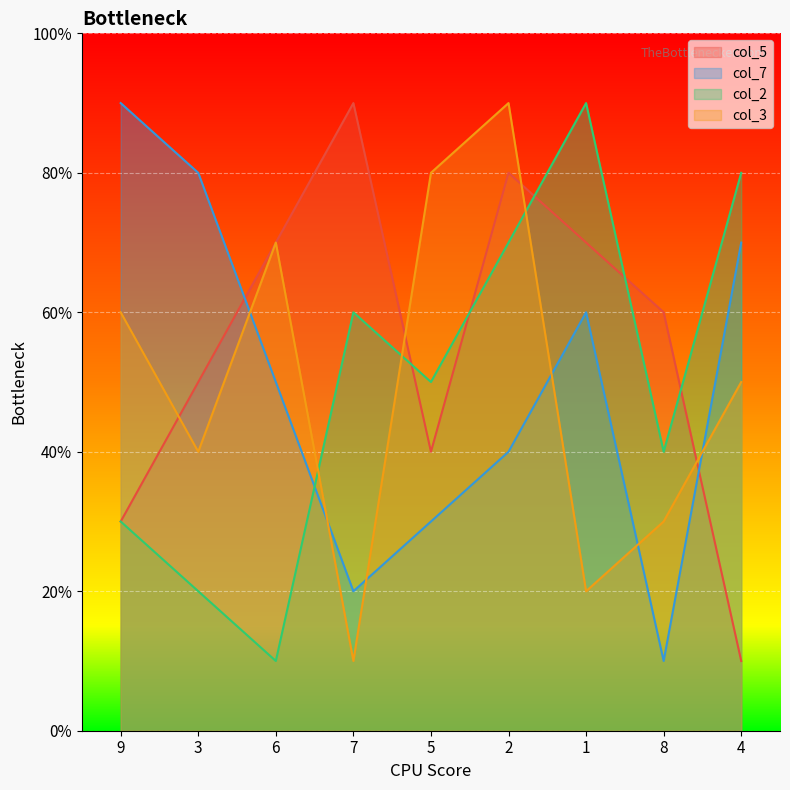

Which series has the largest total across all categories?

col_5